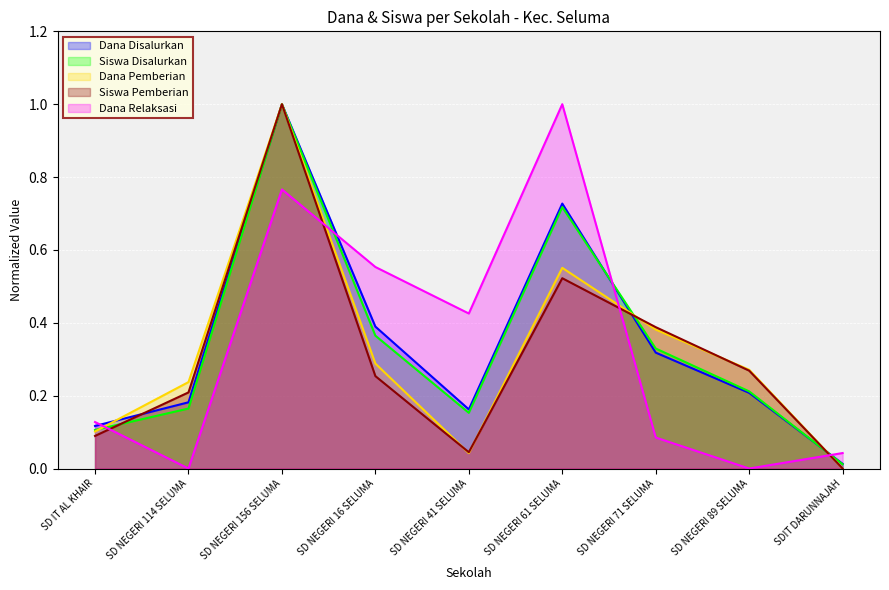

What is the sum of the Dana Relaksasi values at SD NEGERI 71 SELUMA and SD IT AL KHAIR?

0.2